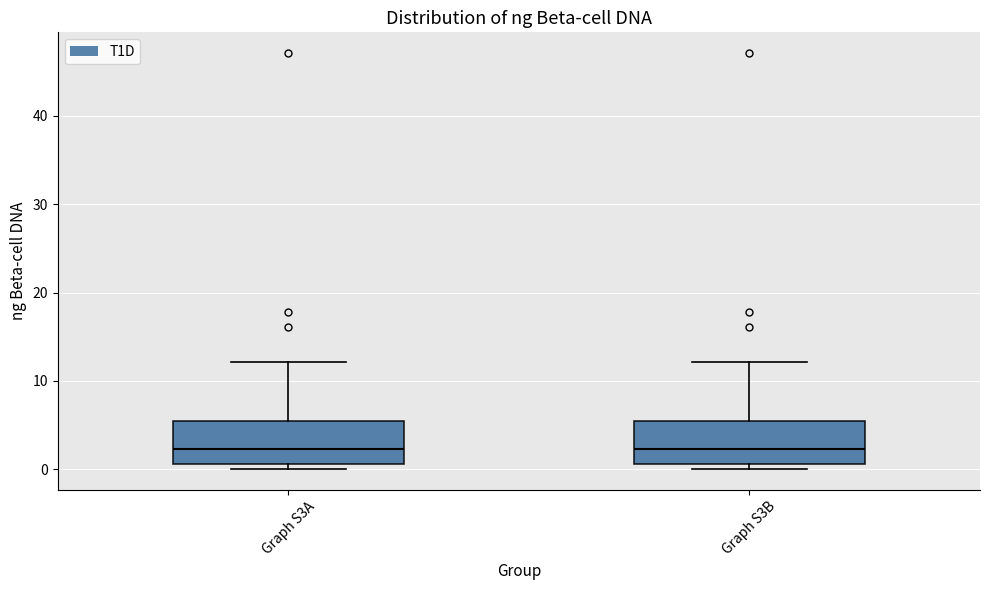

Reading left to right, read every box against the y-axis: the position of its median line, the range the box covers, and the ends of its whiskers. The values are not printed on the chart, so give them approximately, as read against the axis.

Graph S3A: median 2, box 1 to 6, whiskers 0 to 12
Graph S3B: median 2, box 1 to 6, whiskers 0 to 12